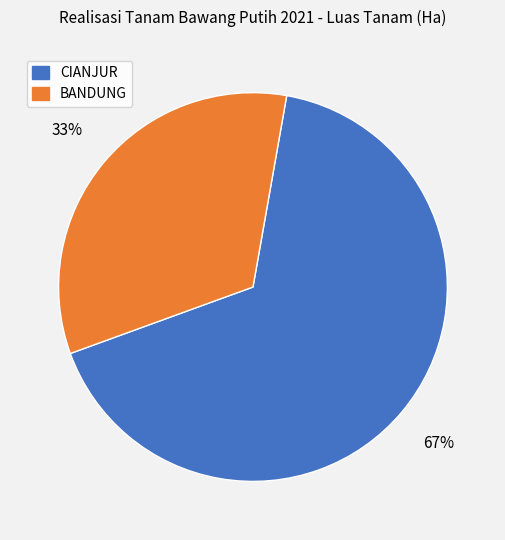

Is it true that BANDUNG is 90% of the pie?

False